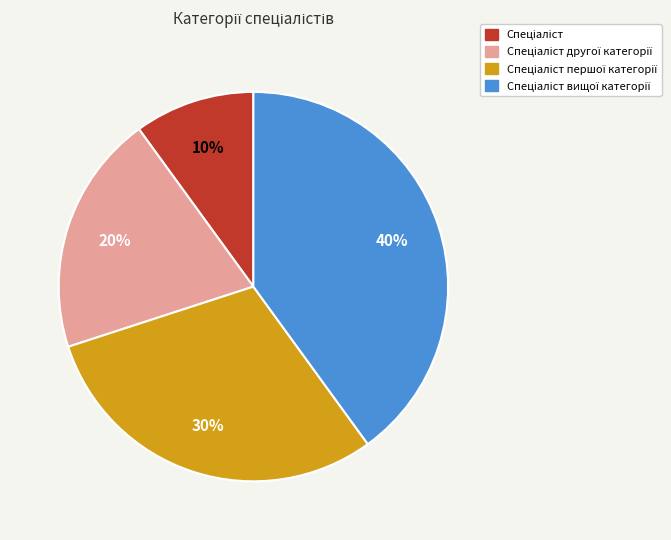

To the nearest percent, what is the average slice percentage?

25%